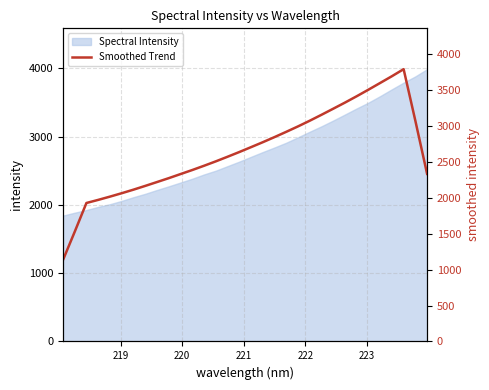

True or false: there are more than 1 points higher than both neighbors.

False